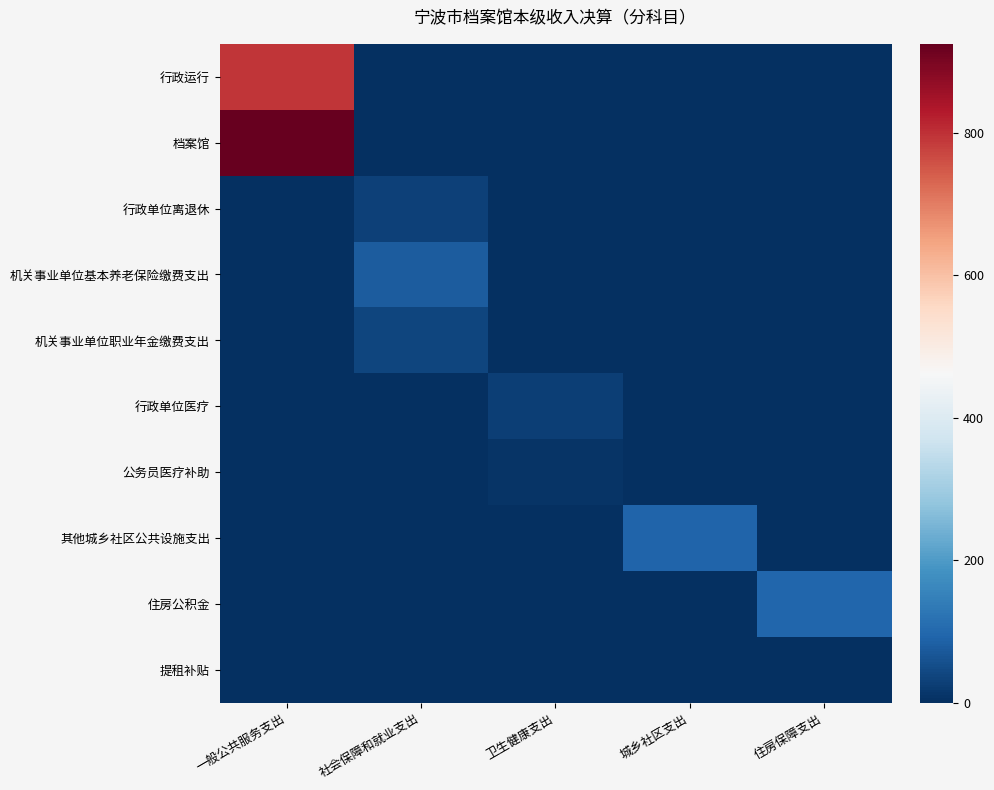

At which category does the chart reach its peak across all series?

一般公共服务支出